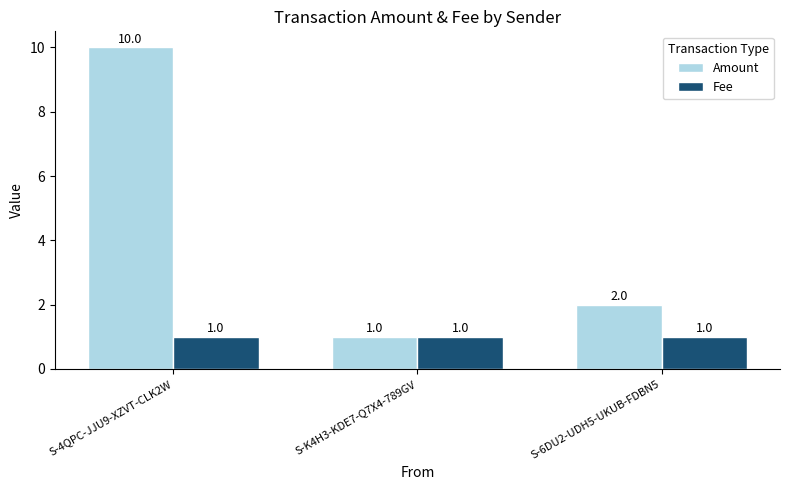

Reading left to right, extract all data points from this chart.

Amount: 10	1	2
Fee: 1	1	1